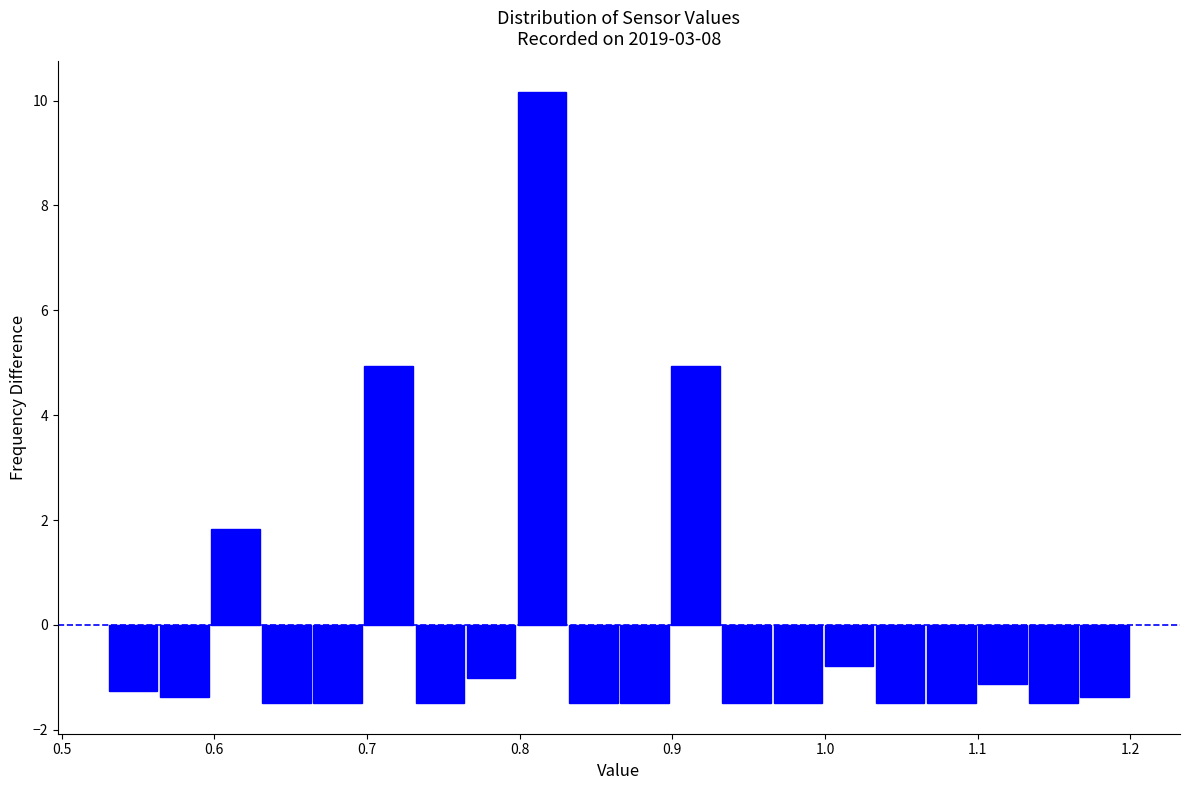

Read against the x-axis, roughly where is the centre of the tallest bar?

0.81